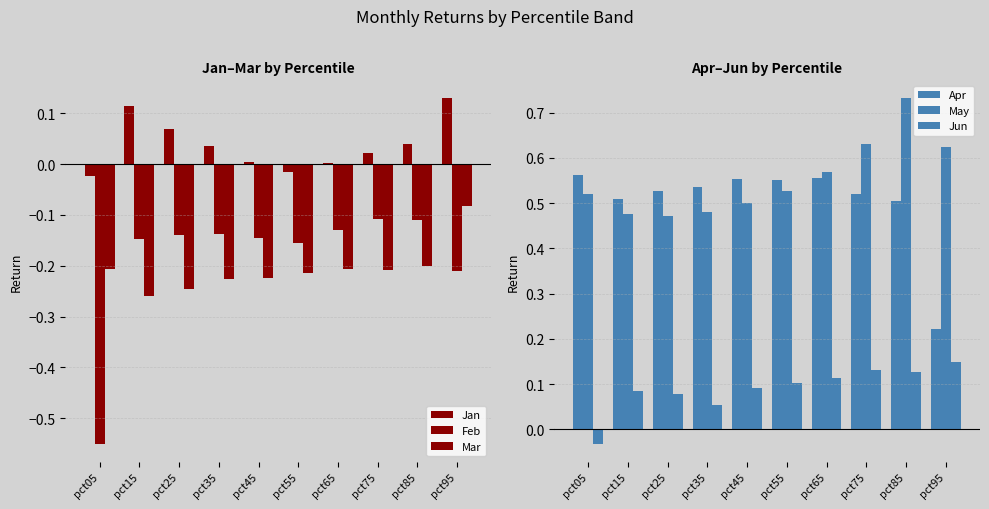

Reading left to right, extract all data points from this chart.

Jan: -0.0	0.1	0.1	0.0	0.0	-0.0	0.0	0.0	0.0	0.1
Feb: -0.6	-0.1	-0.1	-0.1	-0.1	-0.2	-0.1	-0.1	-0.1	-0.2
Mar: -0.2	-0.3	-0.2	-0.2	-0.2	-0.2	-0.2	-0.2	-0.2	-0.1
Apr: 0.6	0.5	0.5	0.5	0.6	0.6	0.6	0.5	0.5	0.2
May: 0.5	0.5	0.5	0.5	0.5	0.5	0.6	0.6	0.7	0.6
Jun: -0.0	0.1	0.1	0.1	0.1	0.1	0.1	0.1	0.1	0.1